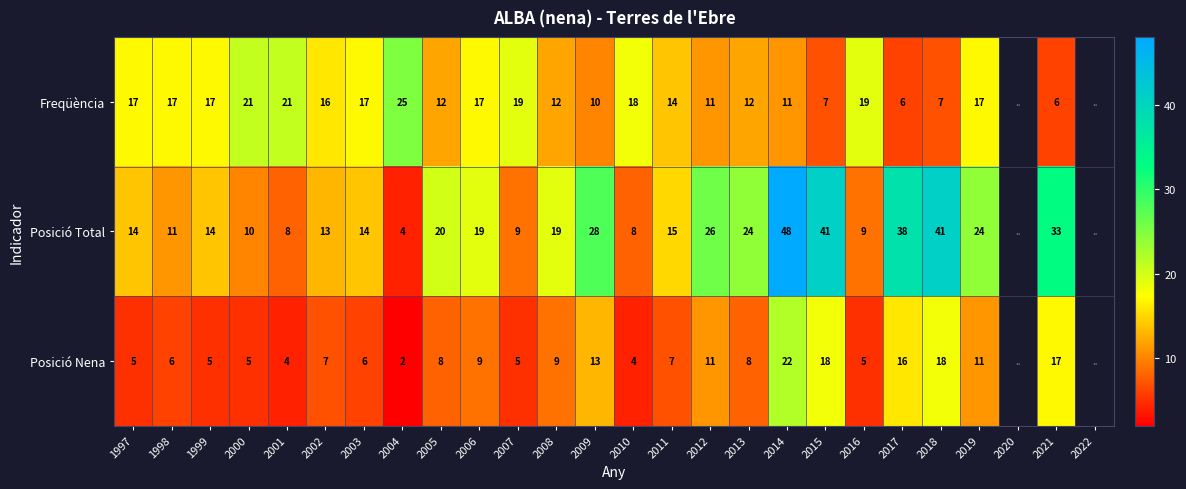

How many series are shown in this chart?

3